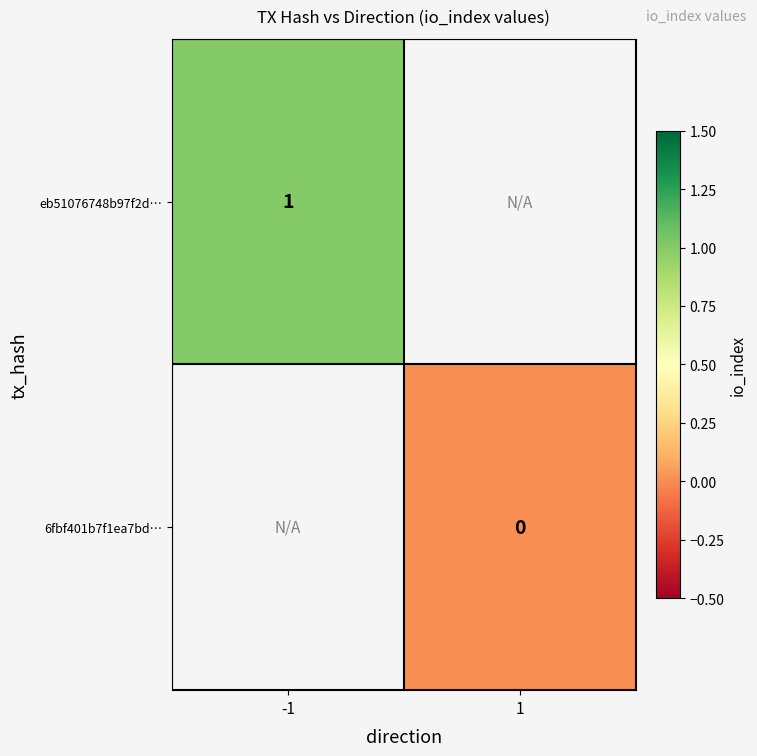

At 1, list the series in order from smallest to largest.

eb51076748b97f2d…, 6fbf401b7f1ea7bd…